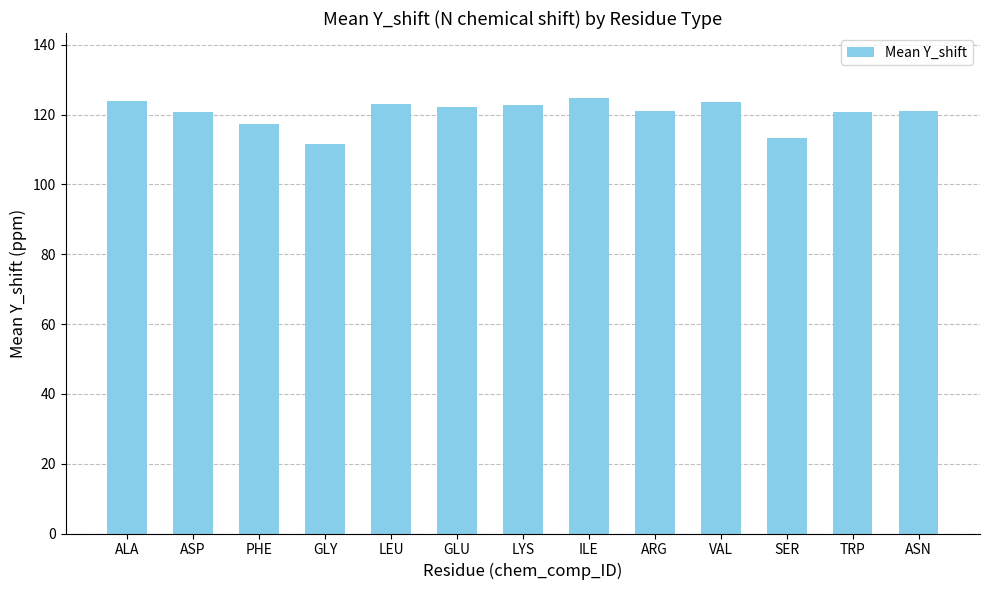

Is it true that the value at PHE is 117.3?

True